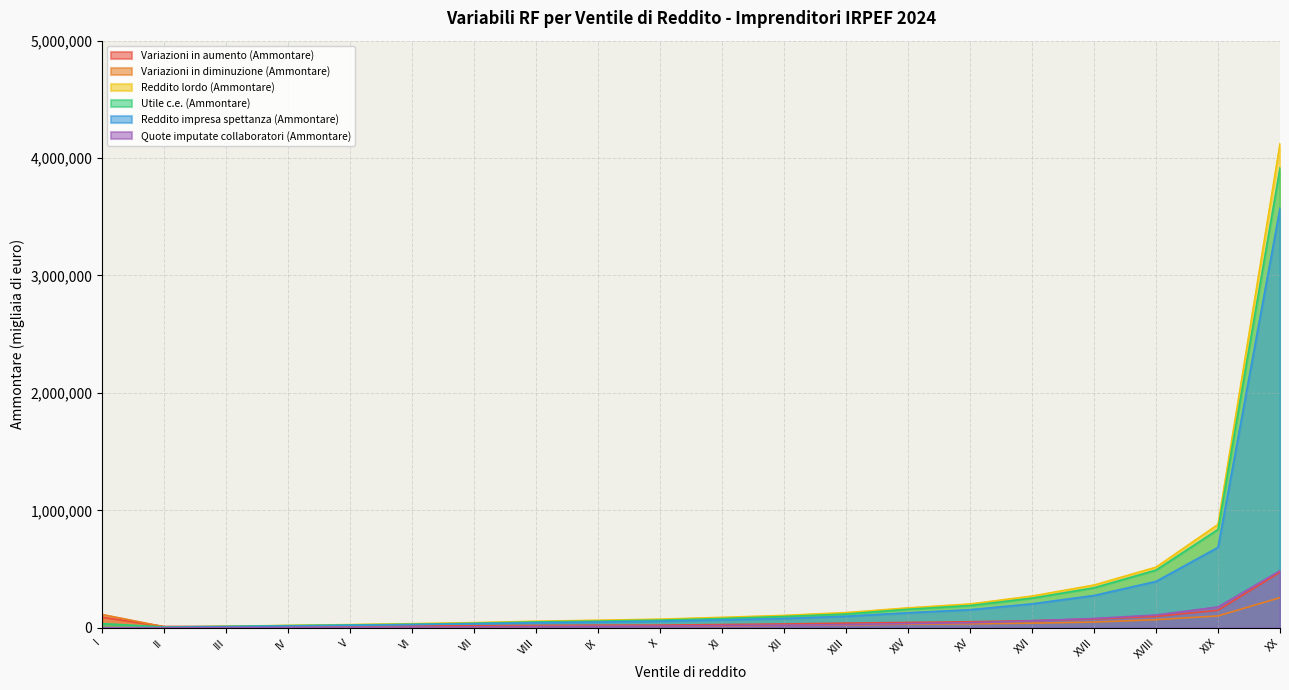

Which series has the largest total across all categories?

Reddito lordo (Ammontare)